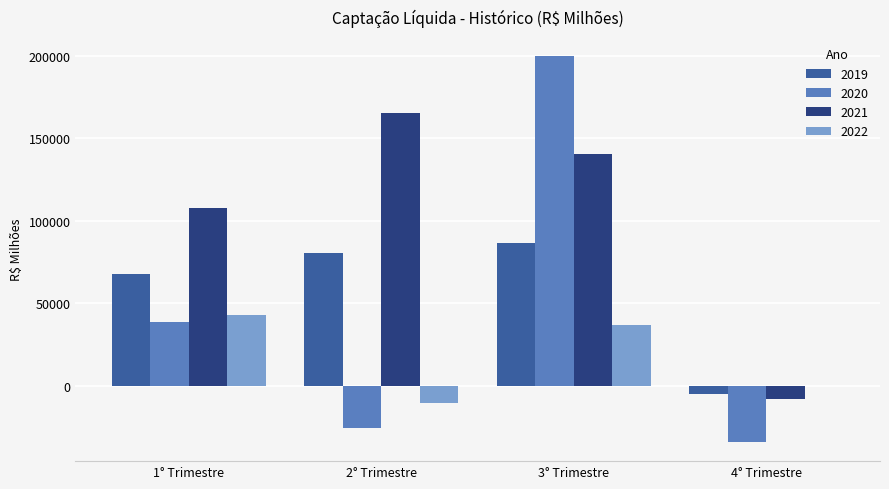

Are the bars grouped side by side (vs. stacked)?

Yes